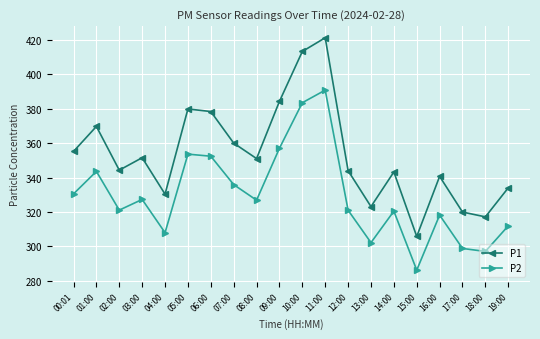

What are all the series names shown in the legend?

P1, P2